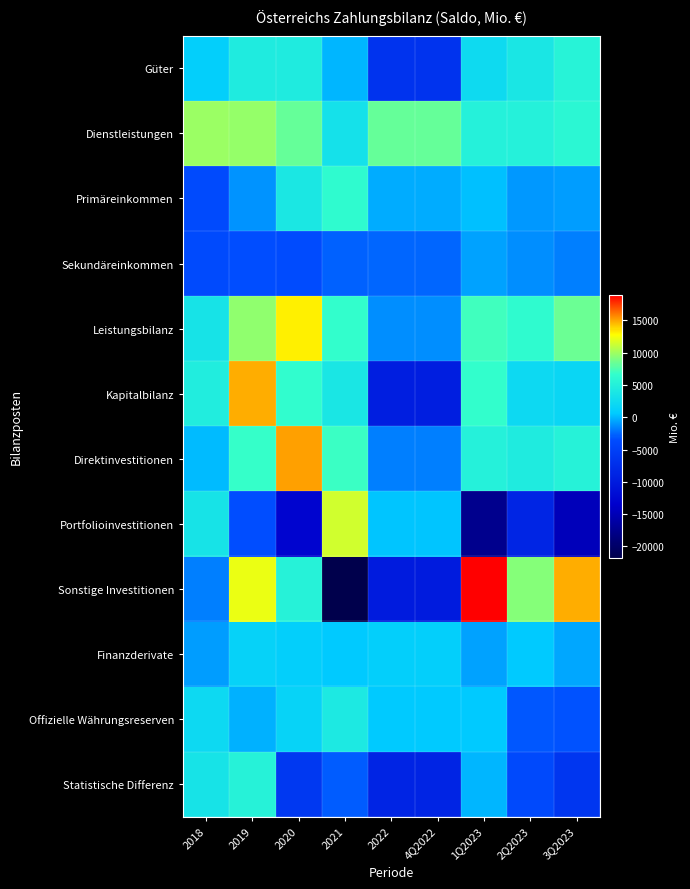

Which has a higher value, 2Q2023 or 3Q2023?

3Q2023